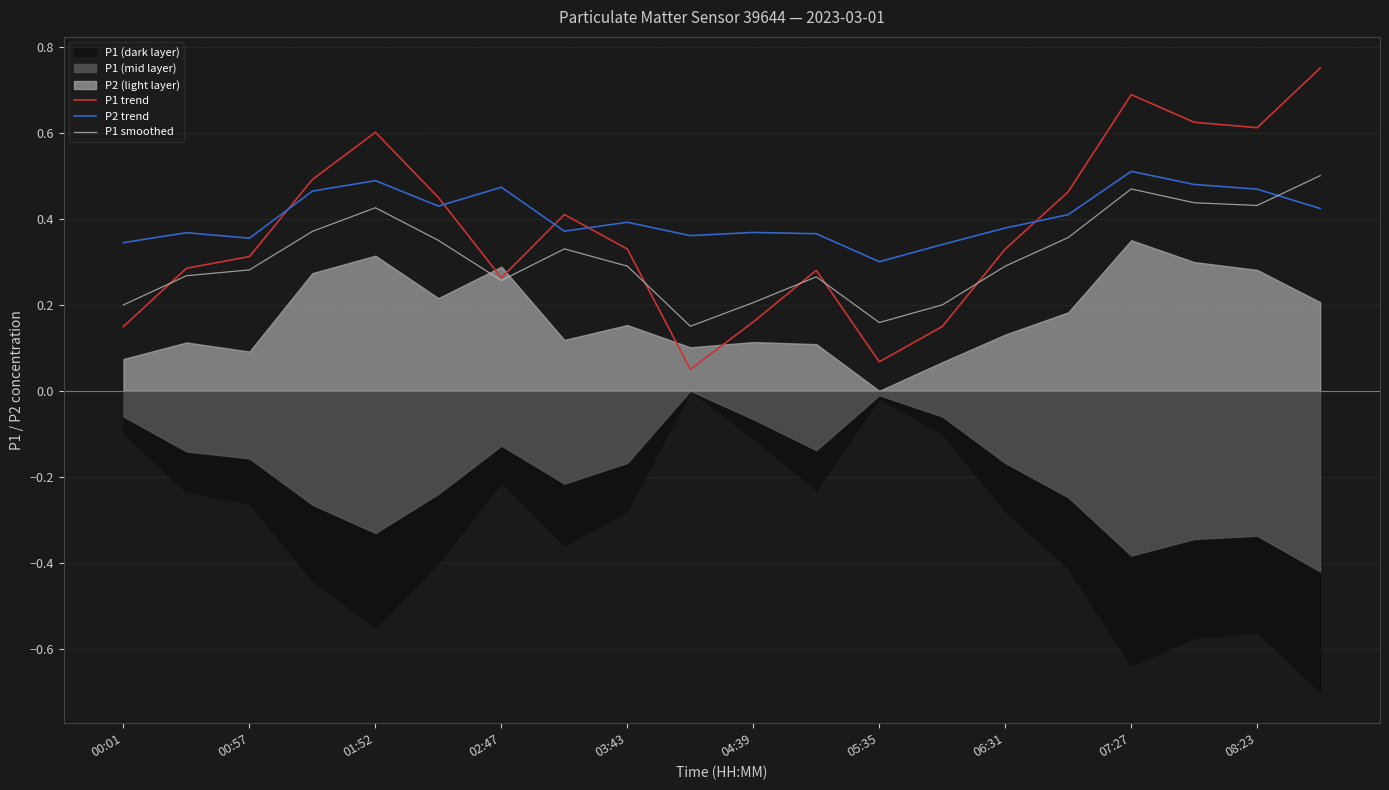

After their last crossing, which series has the higher values: P1 trend or P2 trend?

P1 trend